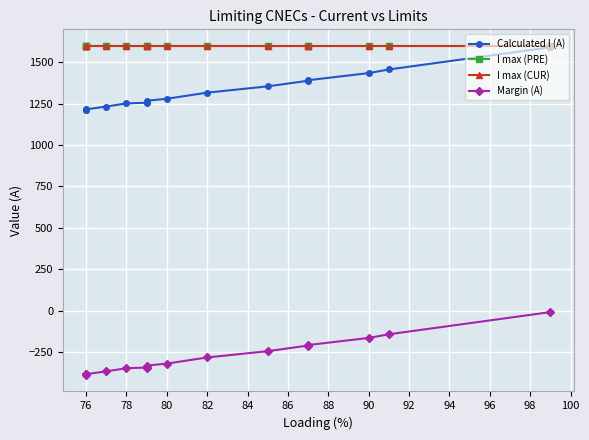

Which series has the largest range (max minus min)?

Calculated I (A)